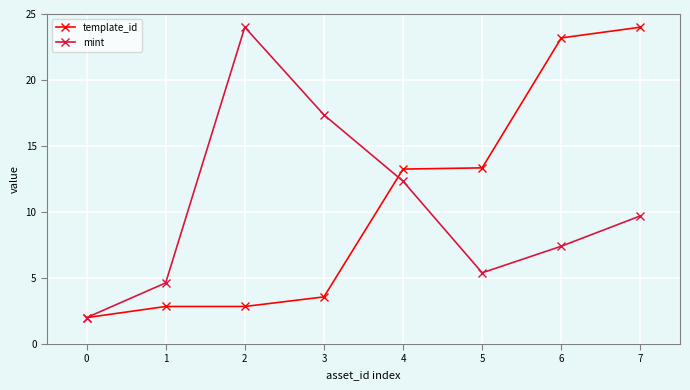

What is the spread (max minus min) of values at 4?

0.9